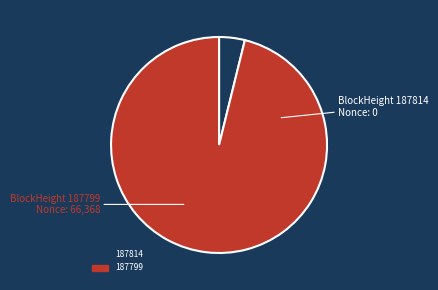

Which category has the biggest portion of the pie?

187799